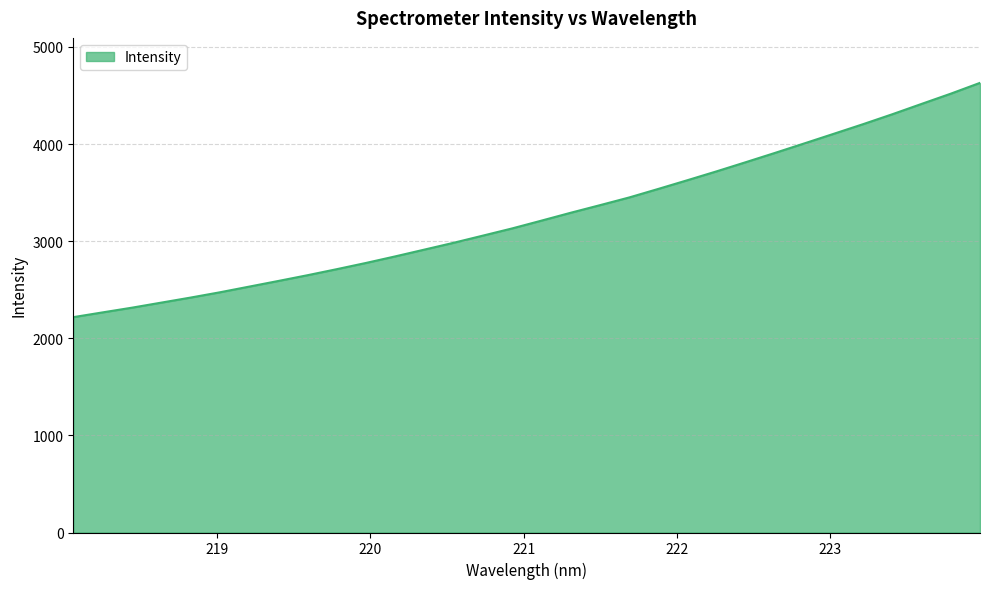

What is the maximum value shown in the chart?

4630.7